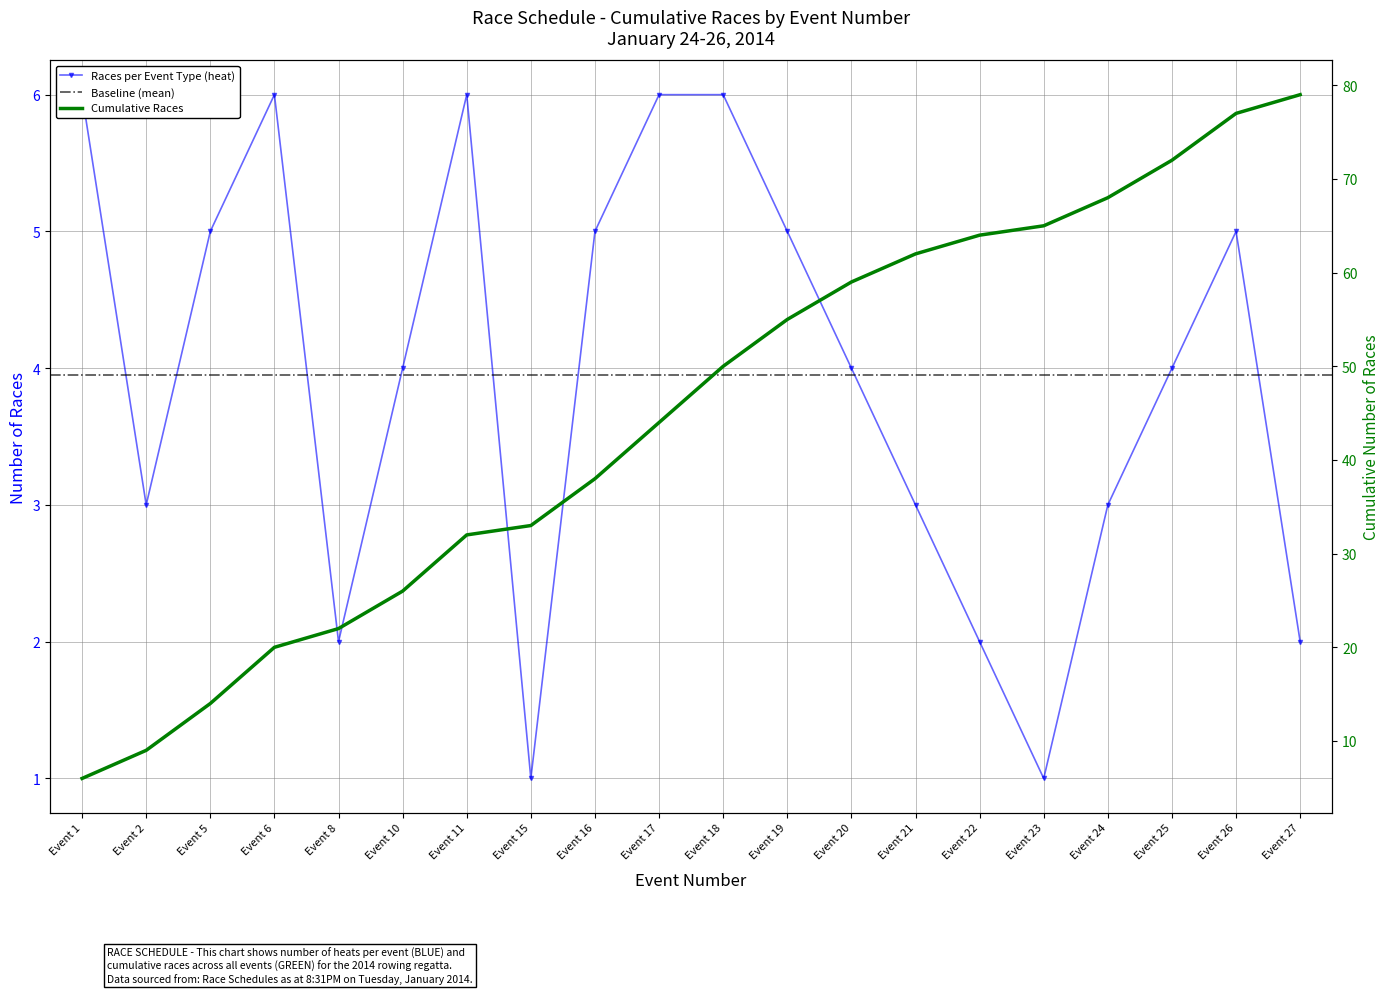

Count the number of data series in this chart.

2